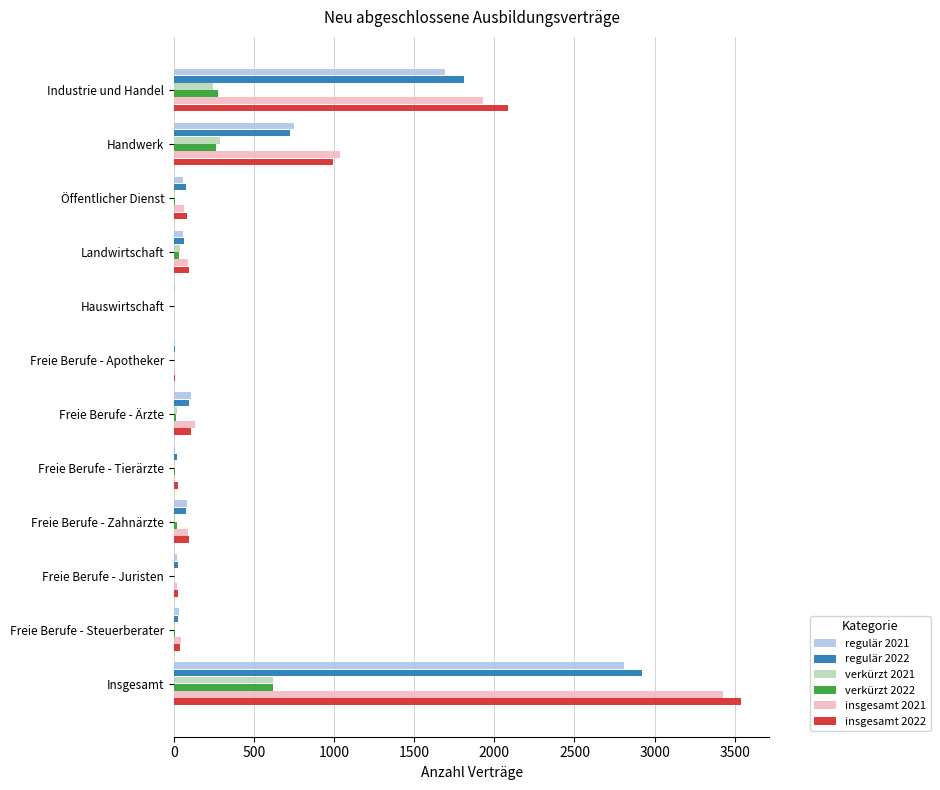

Where is regulär 2022 nearest to the value 1462?

Industrie und Handel